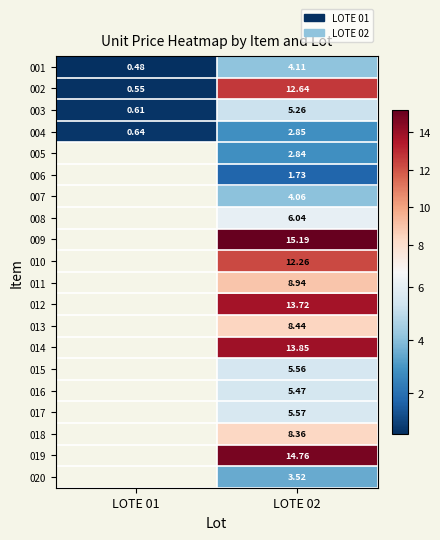

What is the smallest value displayed?

0.5